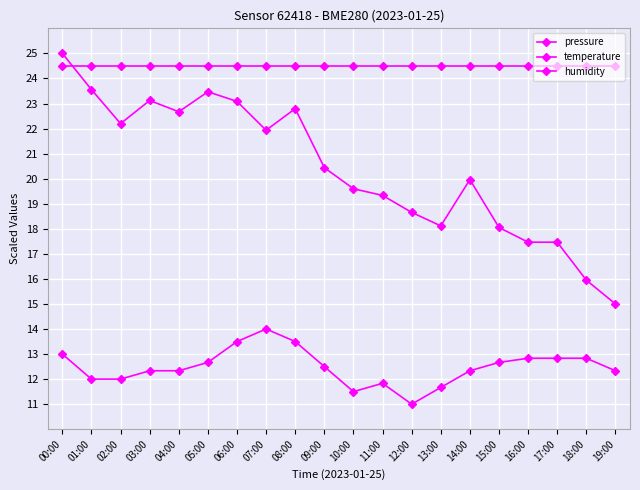

Rank the series at 16:00 from lowest to highest value.

temperature, pressure, humidity